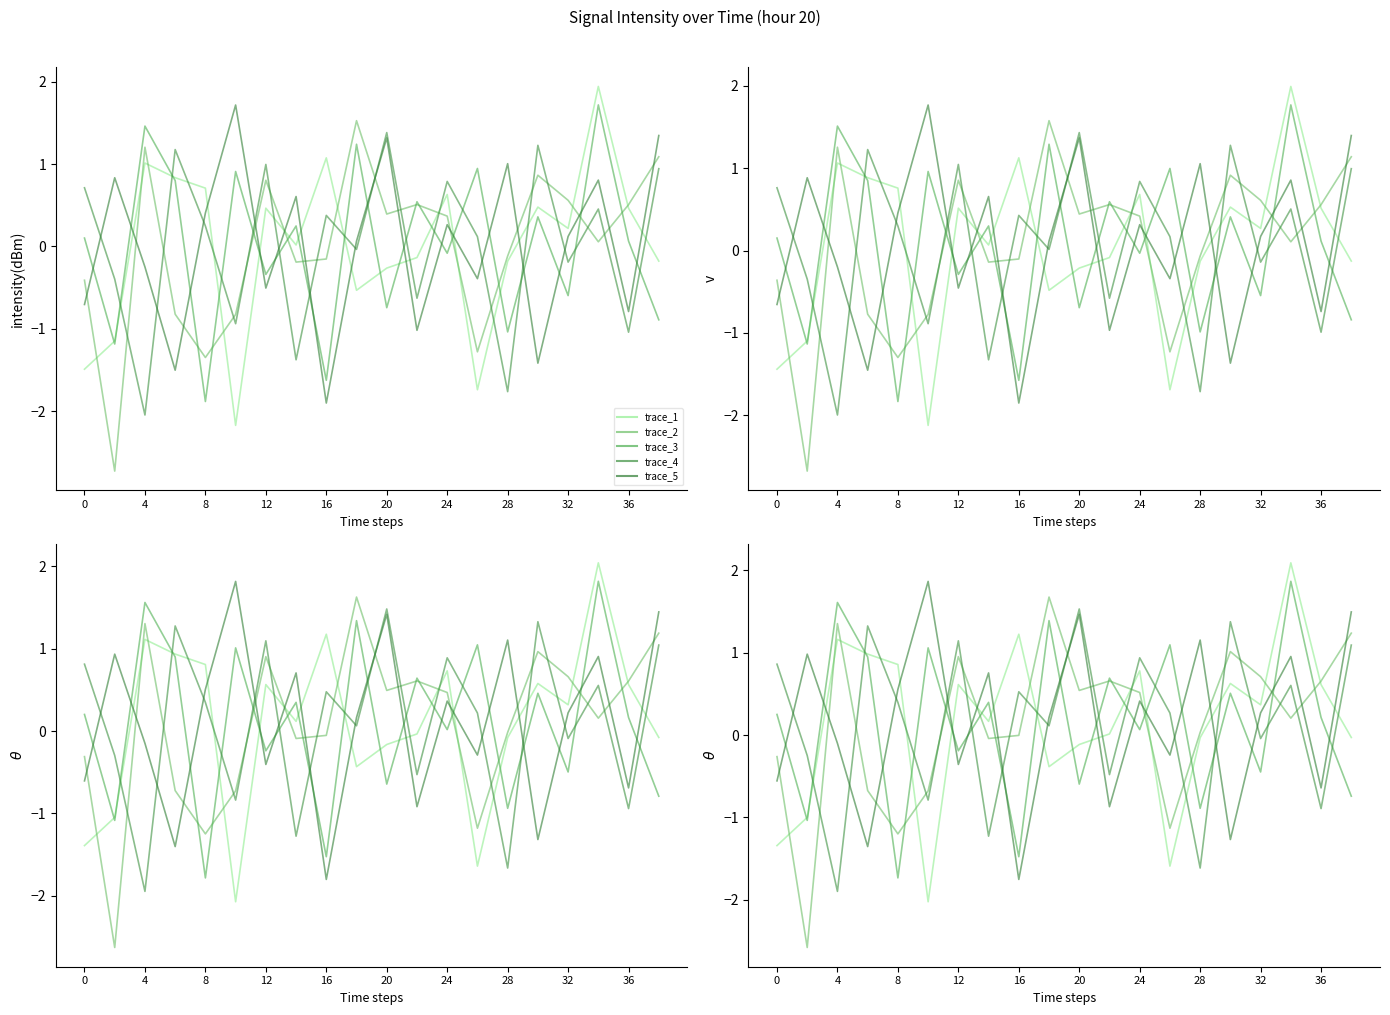

How many values in the trace_2 series are below 0?

9